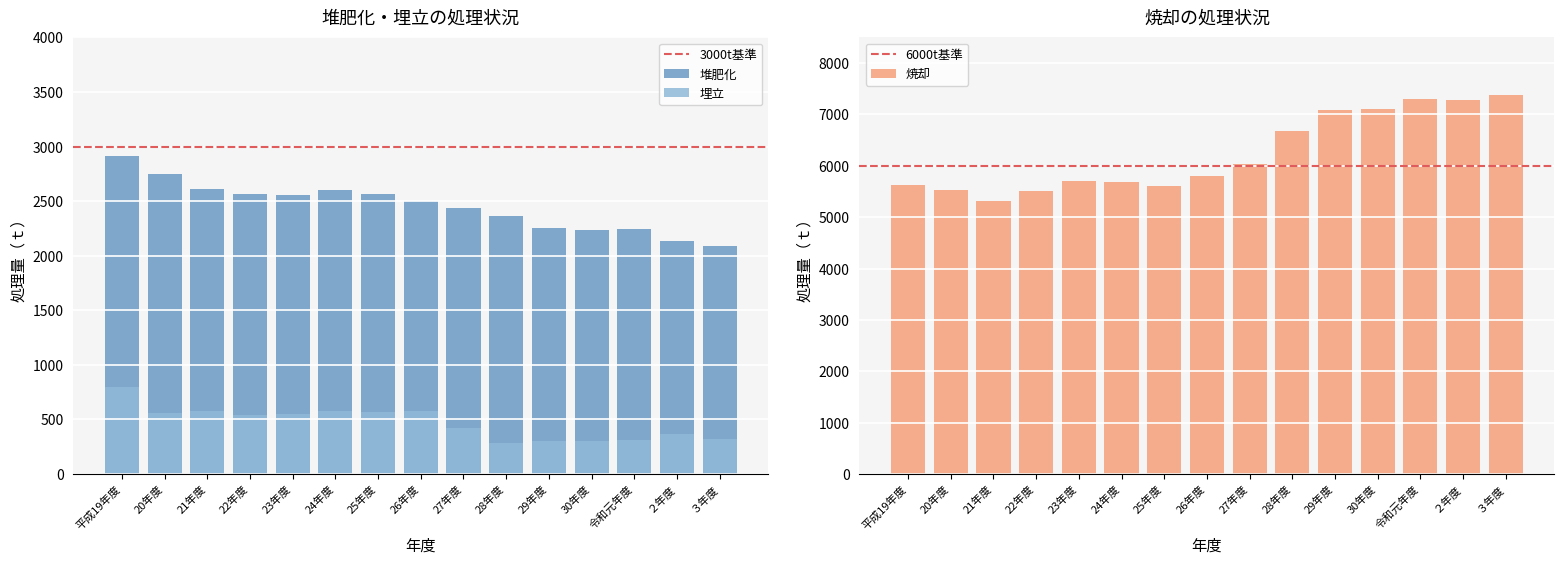

Reading left to right, extract all data points from this chart.

堆肥化: 平成19年度=2917	20年度=2753	21年度=2609	22年度=2570	23年度=2557	24年度=2600	25年度=2564	26年度=2503	27年度=2441	28年度=2367	29年度=2258	30年度=2239	令和元年度=2248	２年度=2135	３年度=2089
焼却: 平成19年度=5620	20年度=5524	21年度=5318	22年度=5512	23年度=5700	24年度=5679	25年度=5612	26年度=5811	27年度=6034	28年度=6686	29年度=7080	30年度=7107	令和元年度=7306	２年度=7288	３年度=7372
埋立: 平成19年度=799	20年度=560	21年度=575	22年度=543	23年度=553	24年度=574	25年度=567	26年度=579	27年度=420	28年度=289	29年度=300	30年度=299	令和元年度=316	２年度=365	３年度=317